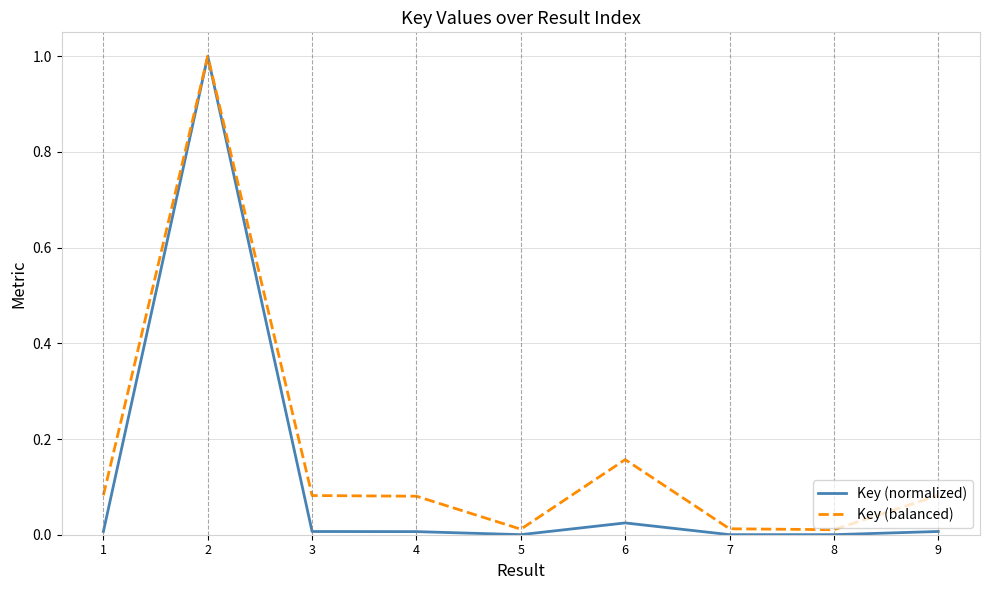

Is the value of Key (normalized) at 8 greater than the value of Key (balanced) at 6?

No